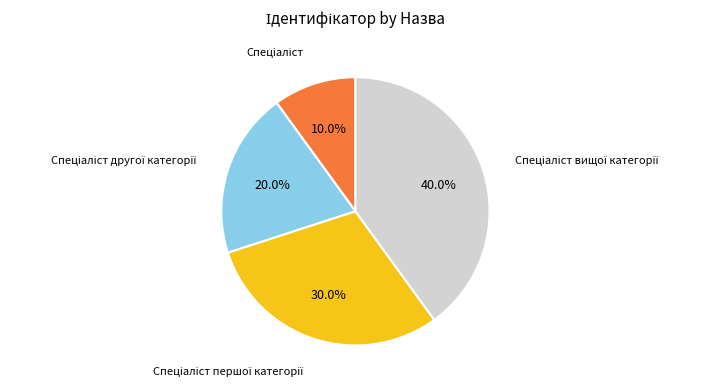

Is there any slice that represents more than half of the pie?

No